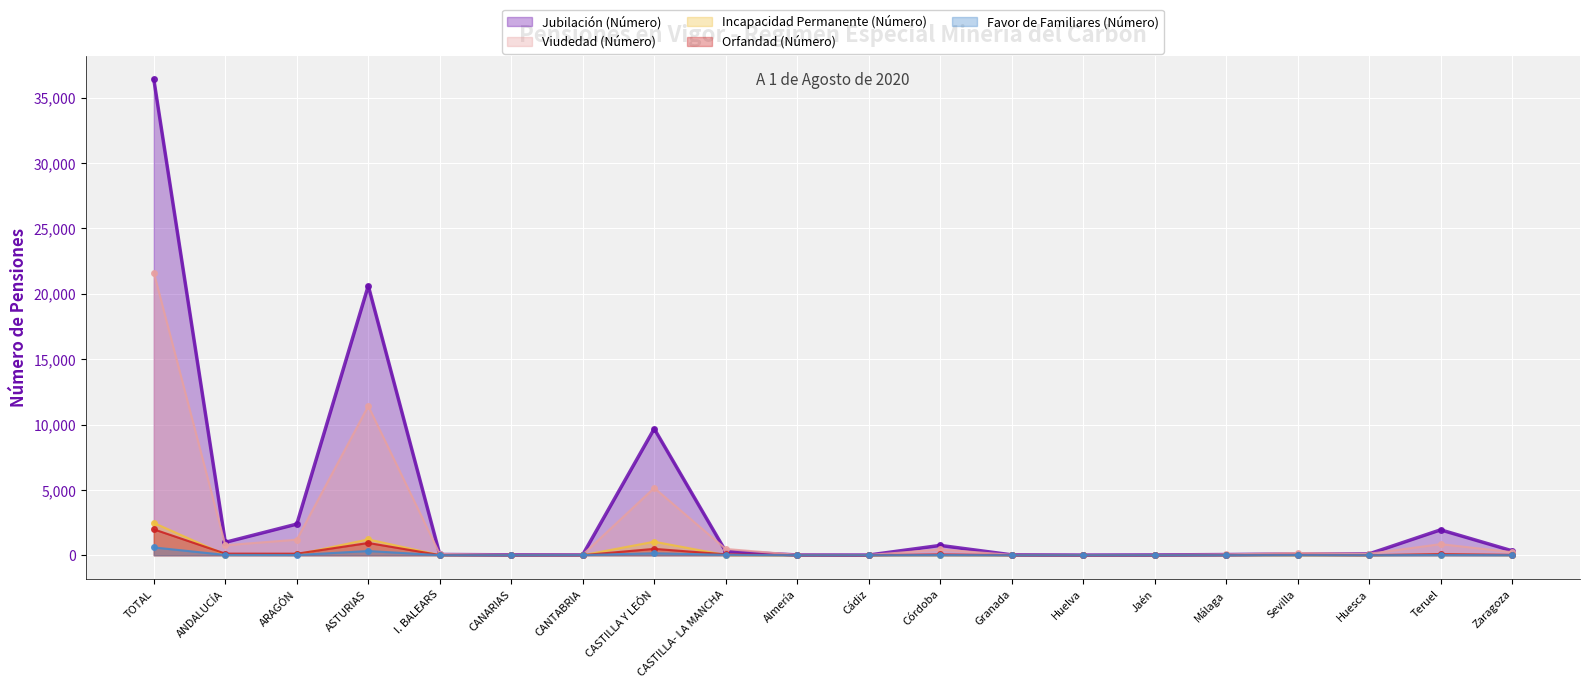

Which series changed the most between CASTILLA- LA MANCHA and Almería?

Viudedad (Número)